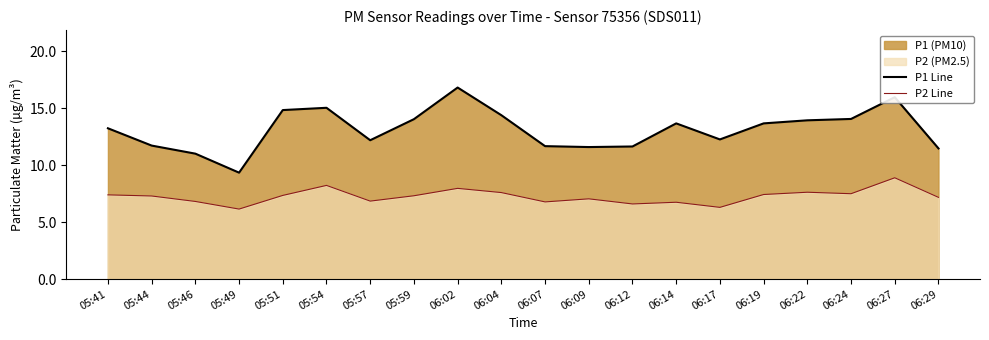

What is the difference between the second highest and second lowest values in the P1 Line series?

5.0